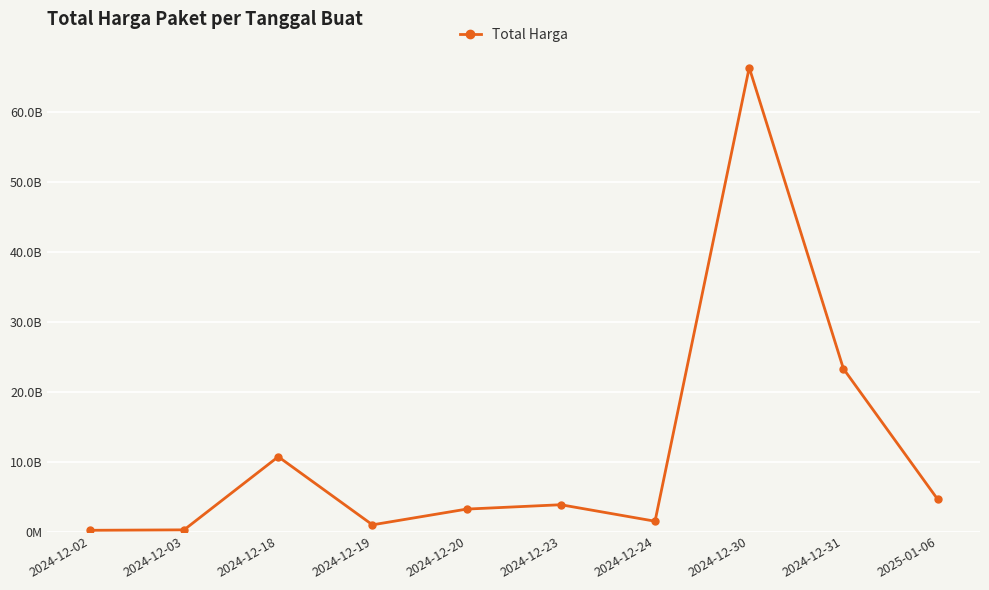

Rank the categories by value from lowest to highest.

2024-12-02, 2024-12-03, 2024-12-19, 2024-12-24, 2024-12-20, 2024-12-23, 2025-01-06, 2024-12-18, 2024-12-31, 2024-12-30